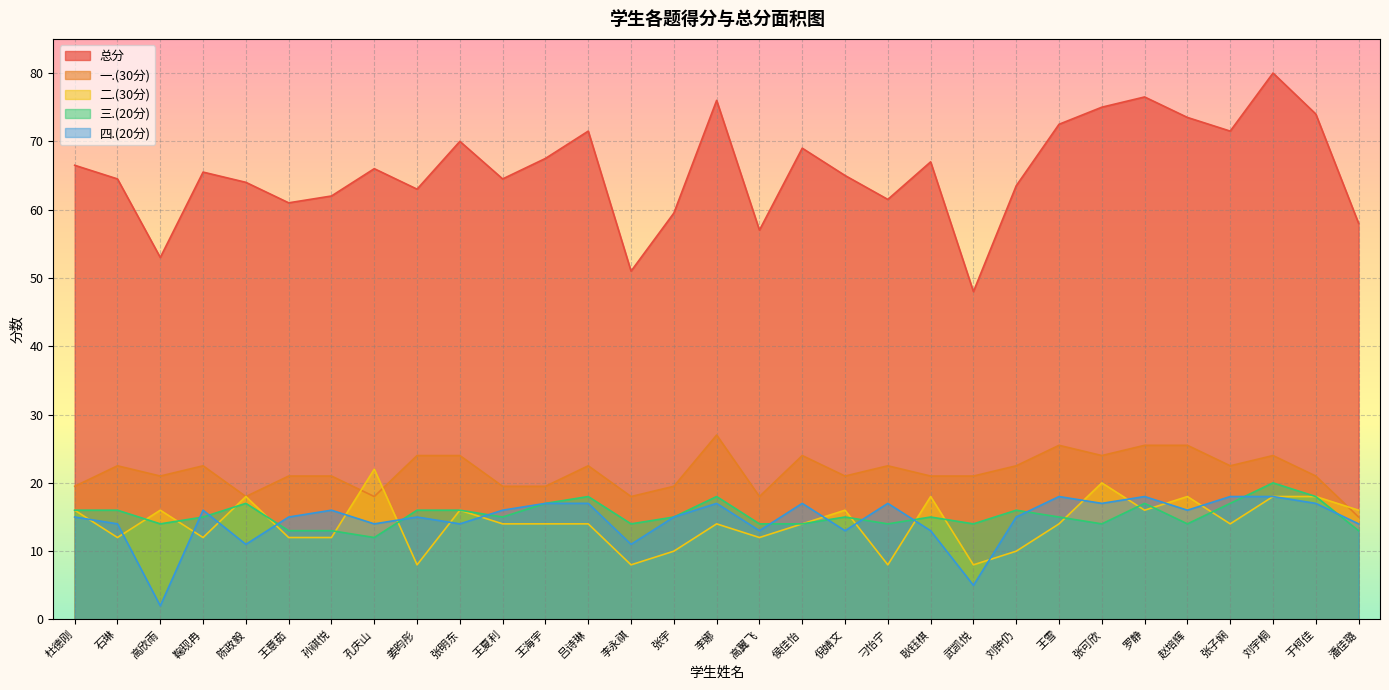

What is the difference between the 总分 values at 罗静 and 孔庆山?

10.5